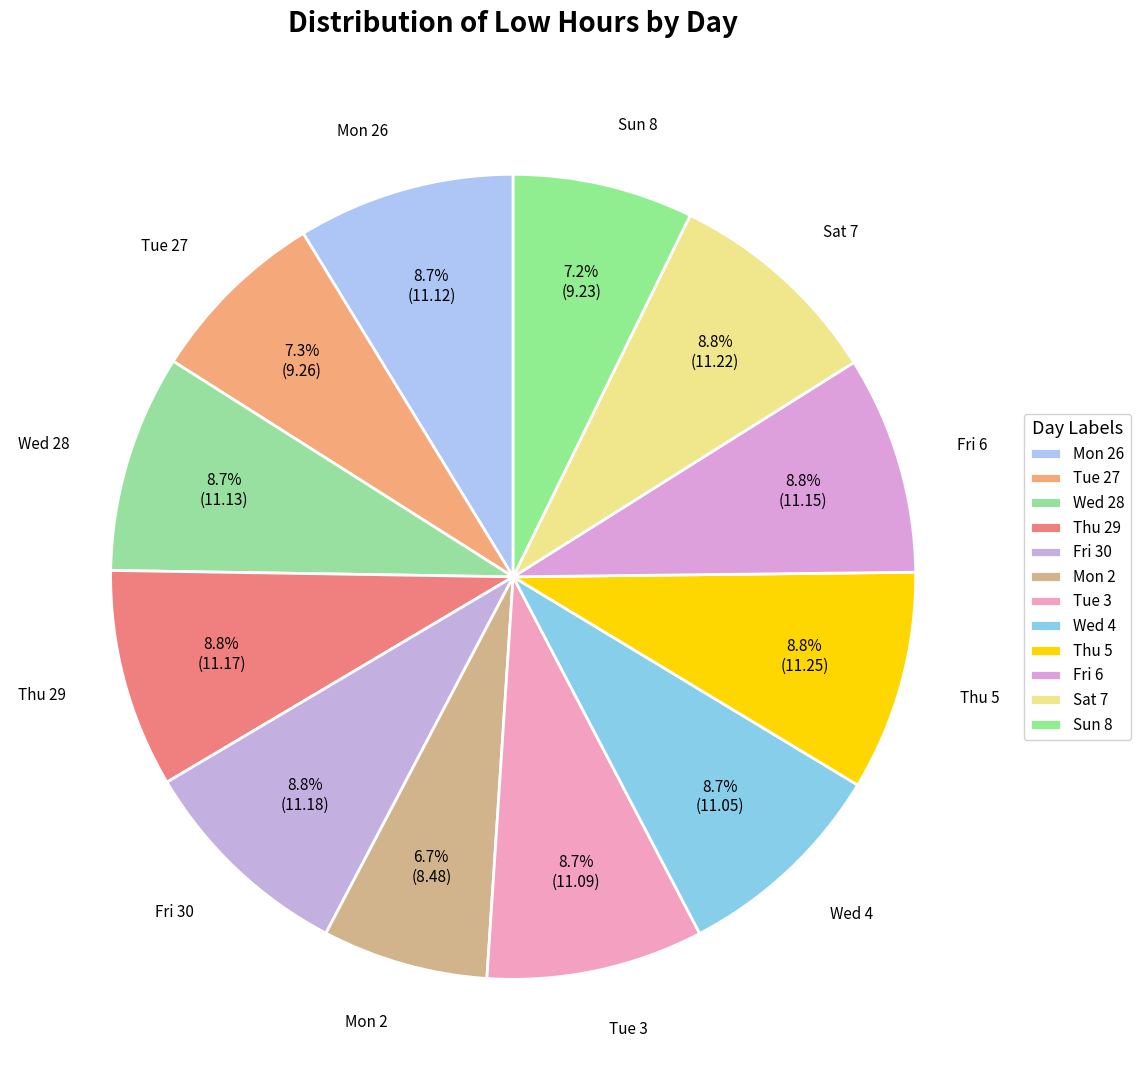

Rank the categories by value from highest to lowest.

Thu 5, Sat 7, Fri 30, Thu 29, Fri 6, Wed 28, Mon 26, Tue 3, Wed 4, Tue 27, Sun 8, Mon 2